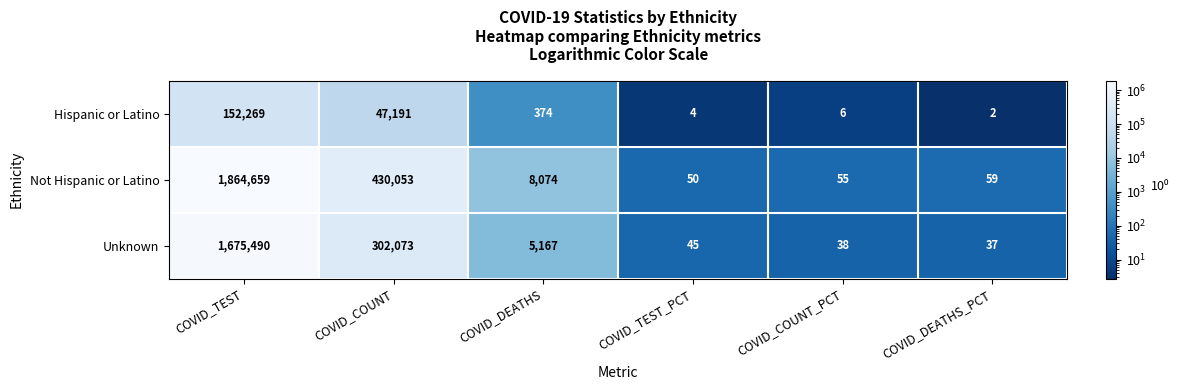

At how many categories does at least one series exceed 2947?

3